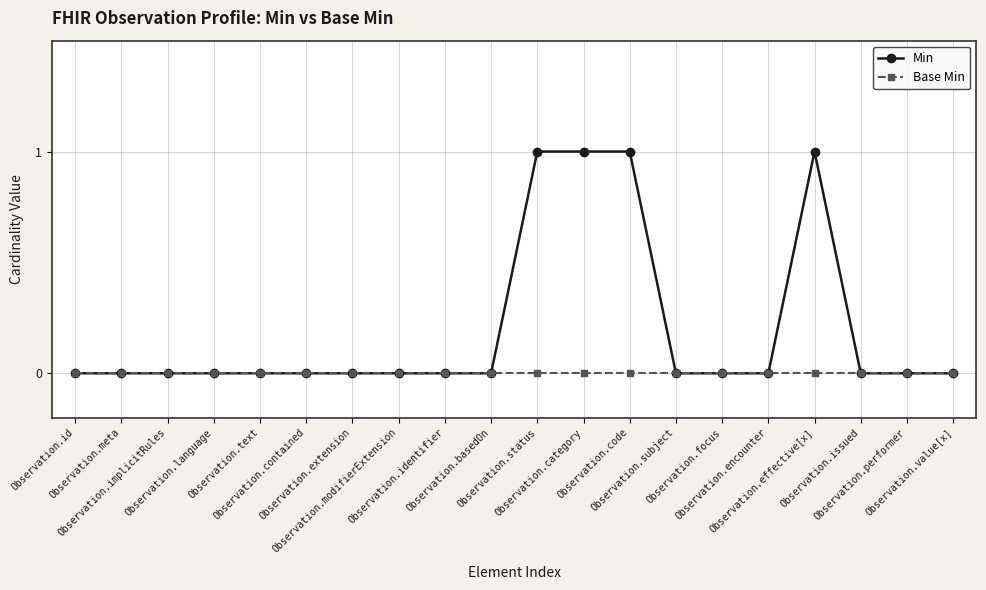

True or false: Base Min has a value of 0 at Observation.encounter.

True